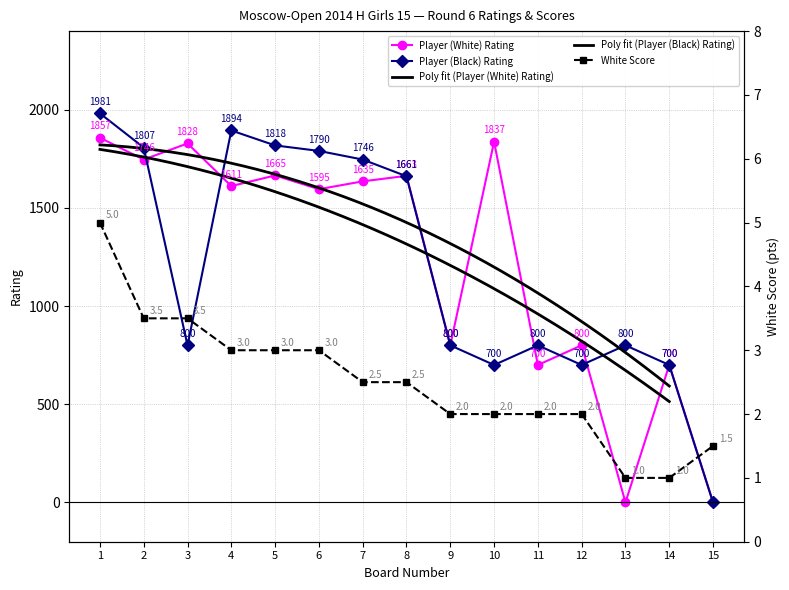

What is the value of the Player (White) Rating point at the 3rd from the left?

1828